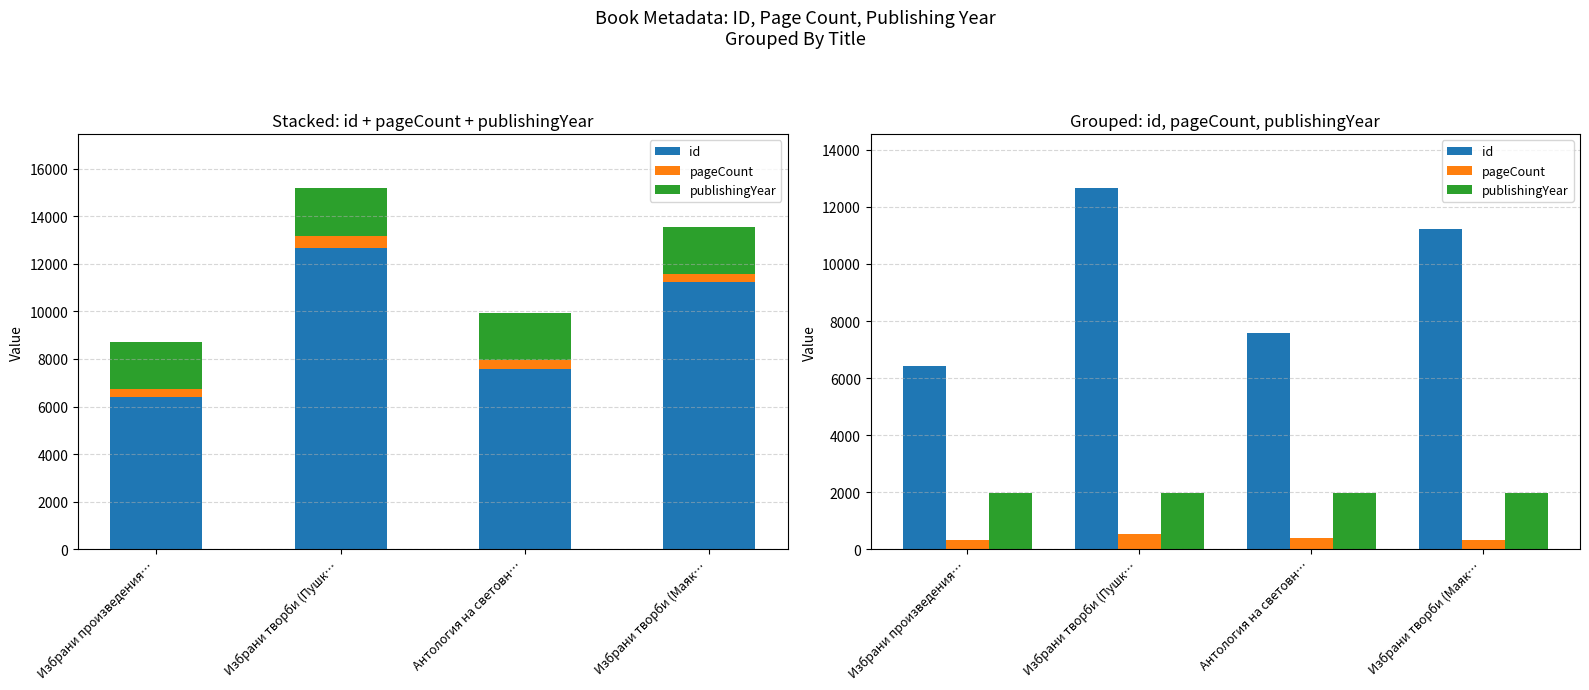

Reading left to right, extract all data points from this chart.

id: Избрани произведения…=6420	Избрани творби (Пушк…=12651	Антология на световн…=7566	Избрани творби (Маяк…=11228
pageCount: Избрани произведения…=316	Избрани творби (Пушк…=536	Антология на световн…=400	Избрани творби (Маяк…=336
publishingYear: Избрани произведения…=1970	Избрани творби (Пушк…=1984	Антология на световн…=1979	Избрани творби (Маяк…=1988